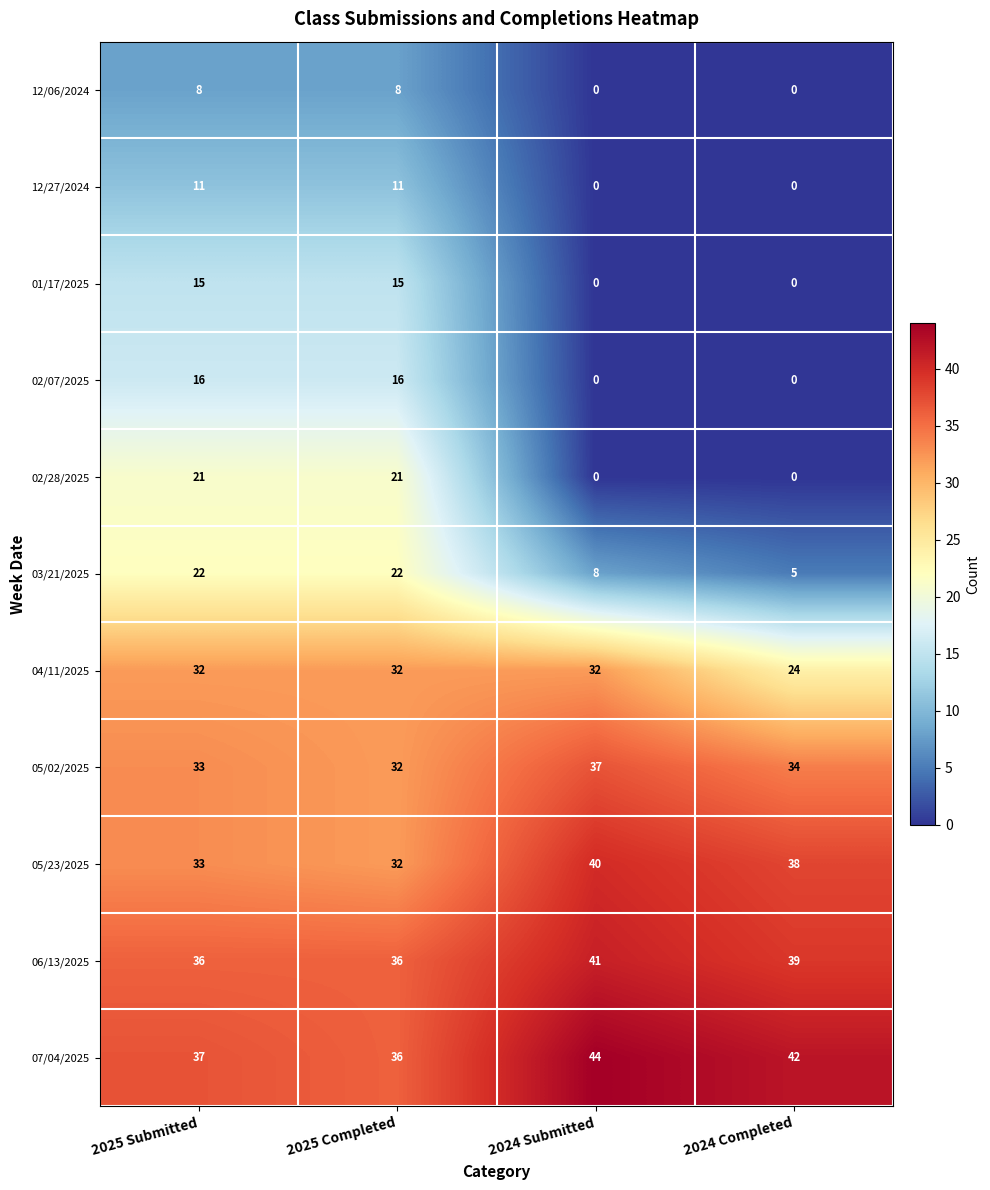

What is the difference between the highest and lowest values at 2024 Submitted?

44